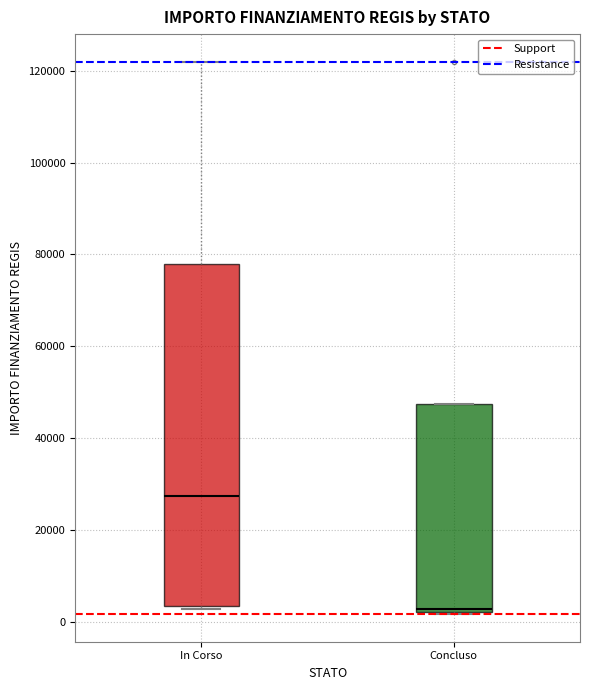

Reading left to right, read every box against the y-axis: the position of its median line, the range the box covers, and the ends of its whiskers. The values are not printed on the chart, so give them approximately, as read against the axis.

In Corso: median 28000, box 4000 to 78000, whiskers 2000 to 122000
Concluso: median 2000, box 2000 to 48000, whiskers 2000 to 48000